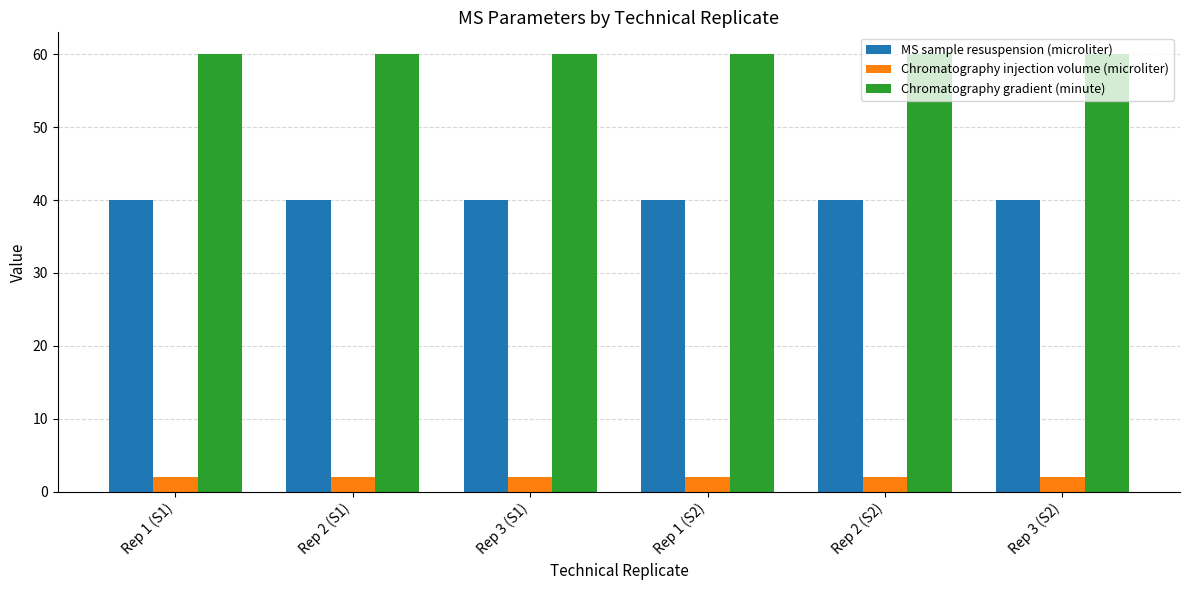

What is the spread (max minus min) of values at Rep 1 (S1)?

58